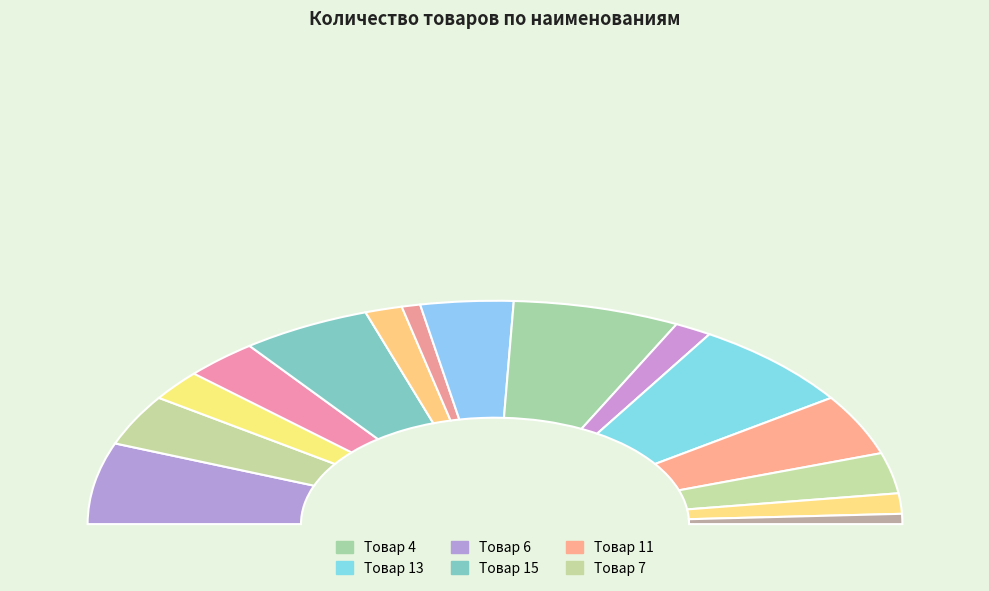

To the nearest percent, what is the combined percentage of Товар 7 and Товар 15?

18%